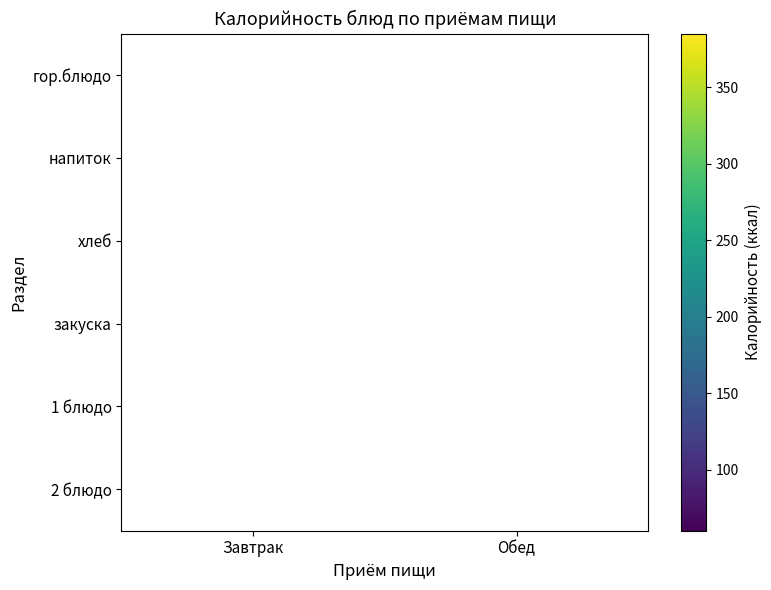

At which label is напиток closest to 74?

Завтрак